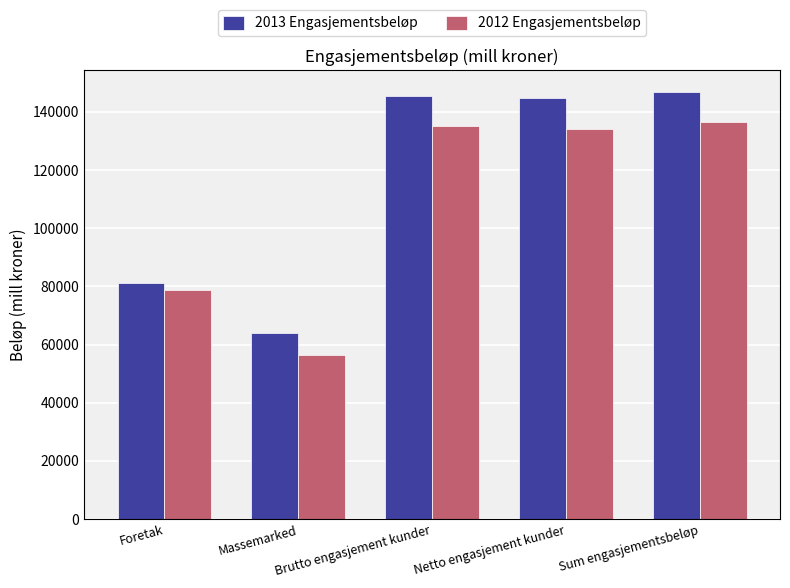

What is the value of the 2012 Engasjementsbeløp bar at the 4th from the left?

134305